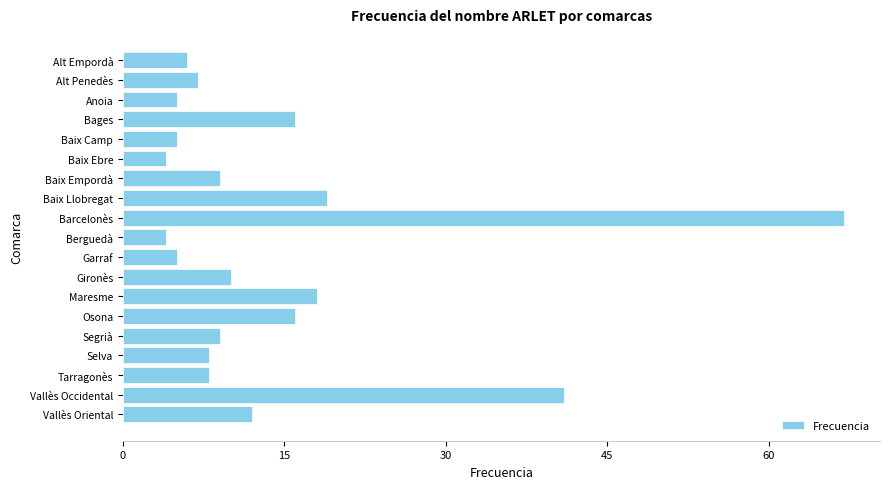

What is the maximum value shown in the chart?

67